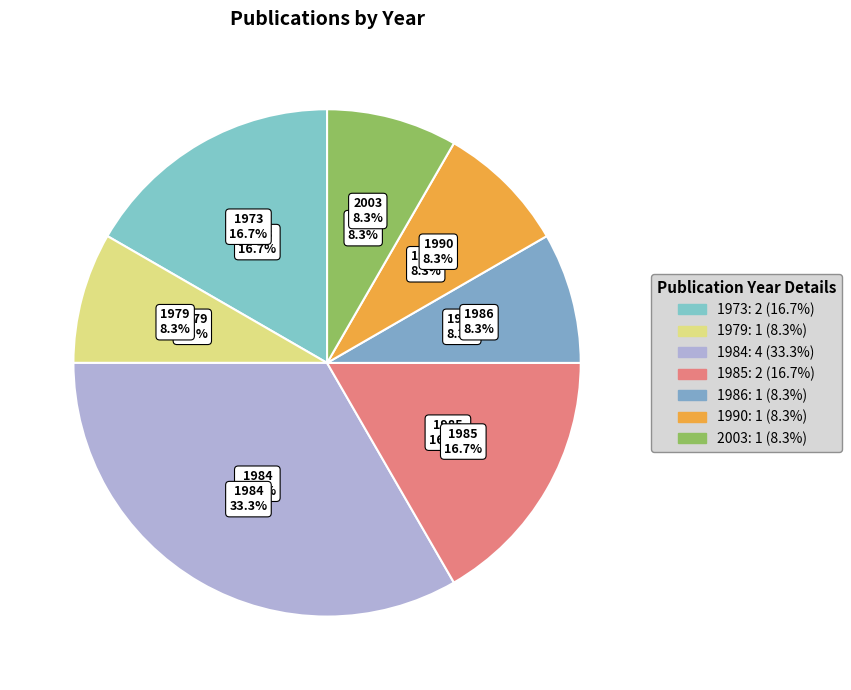

Does Gardner, James V.; Nelson, Campbell S. account for over 50% of the chart?

No